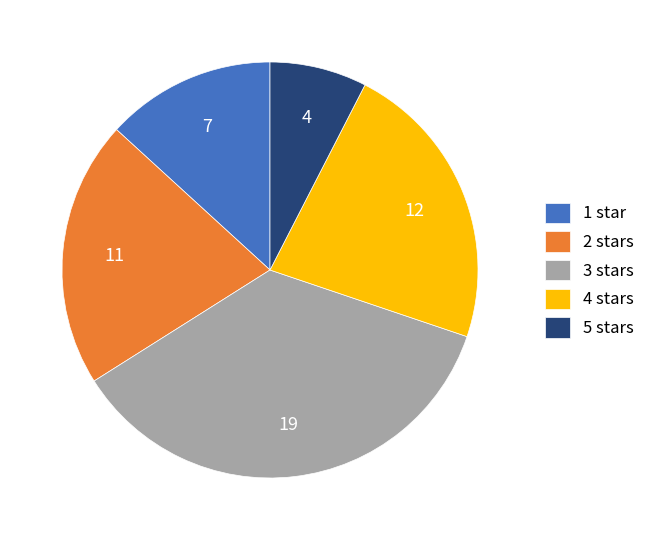

Which has a higher value, 5 stars or 2 stars?

2 stars